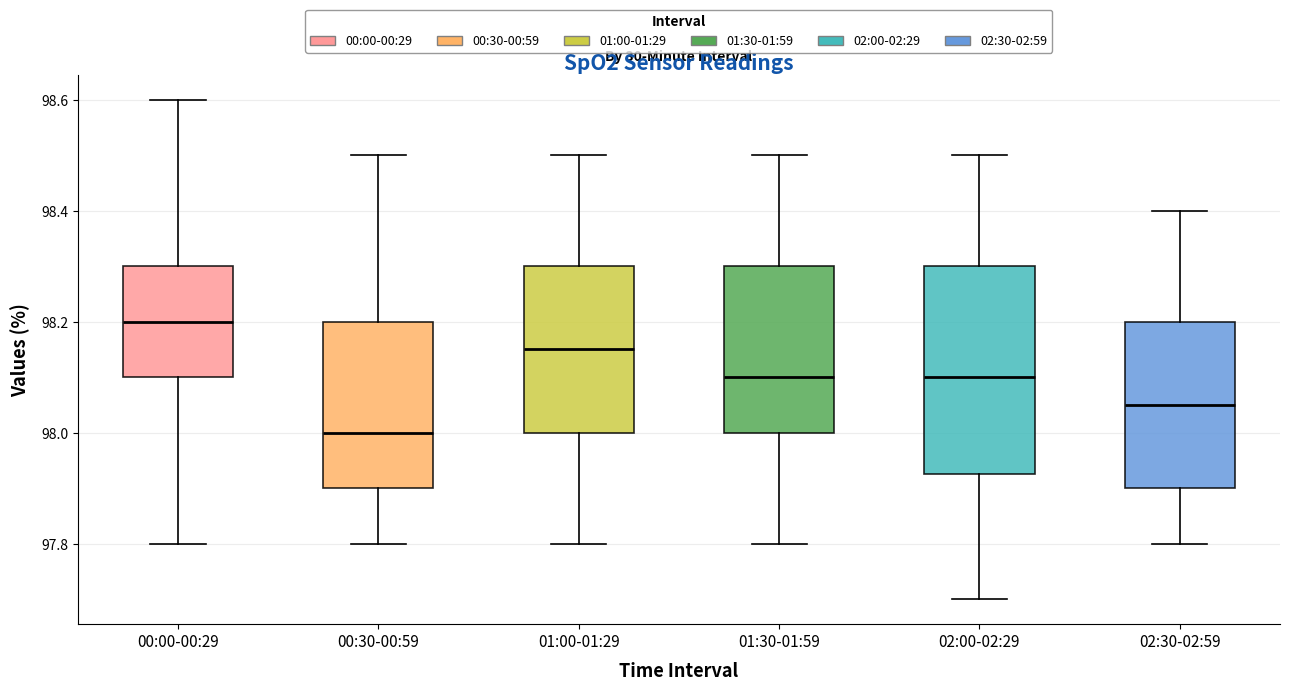

Reading left to right, read every box against the y-axis: the position of its median line, the range the box covers, and the ends of its whiskers. The values are not printed on the chart, so give them approximately, as read against the axis.

00:00-00:29: median 98.20, box 98.10 to 98.30, whiskers 97.80 to 98.60
00:30-00:59: median 98.00, box 97.90 to 98.20, whiskers 97.80 to 98.50
01:00-01:29: median 98.16, box 98.00 to 98.30, whiskers 97.80 to 98.50
01:30-01:59: median 98.10, box 98.00 to 98.30, whiskers 97.80 to 98.50
02:00-02:29: median 98.10, box 97.92 to 98.30, whiskers 97.70 to 98.50
02:30-02:59: median 98.06, box 97.90 to 98.20, whiskers 97.80 to 98.40